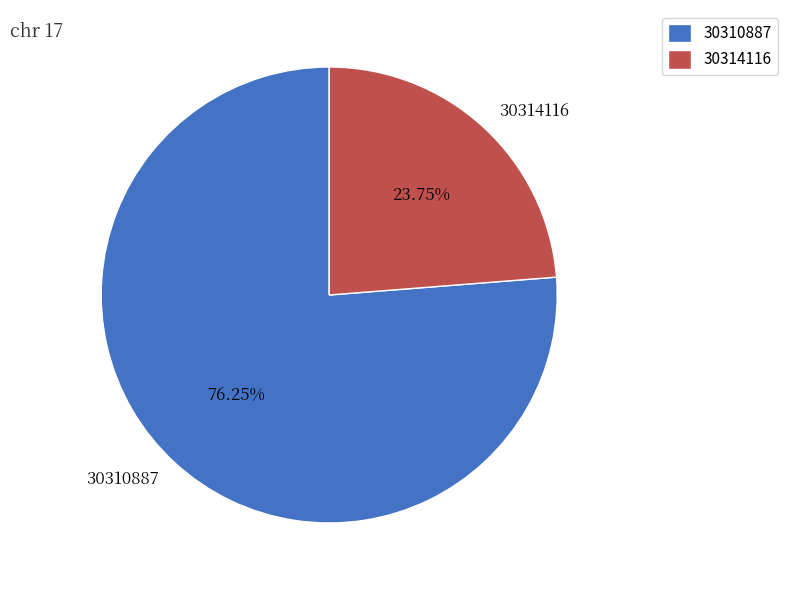

To the nearest percent, what is the combined percentage of 30310887 and 30314116?

100%